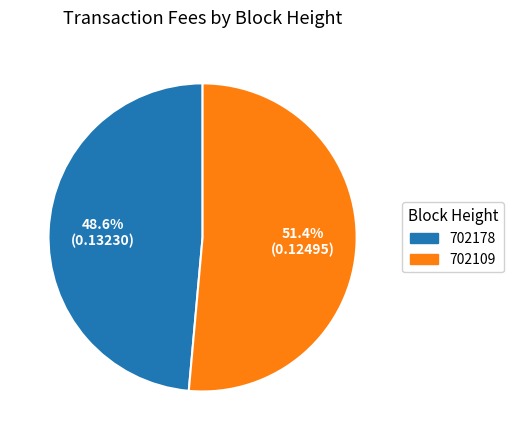

Rank the categories by value from highest to lowest.

702109, 702178